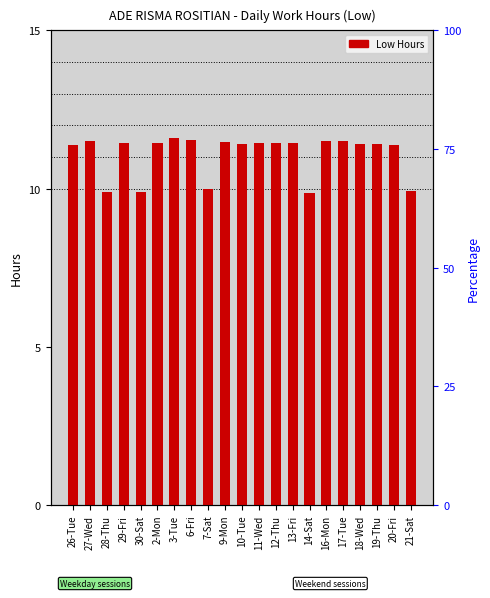

The chart shows a value of 11.4 at 20-Fri. True or false?

True